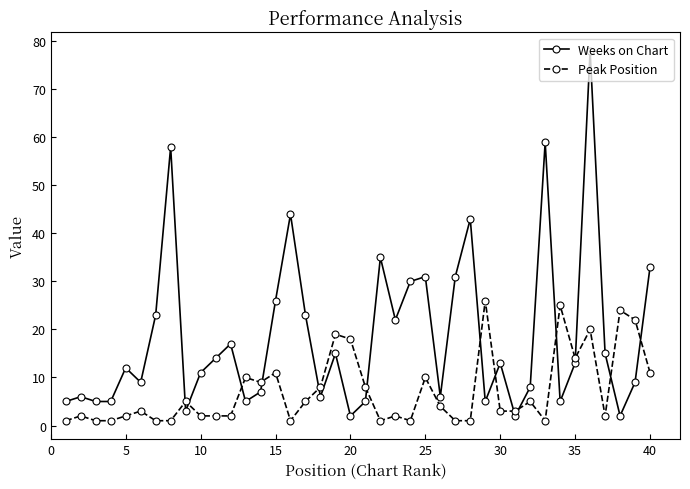

What is the lowest value of the Peak Position series?

1